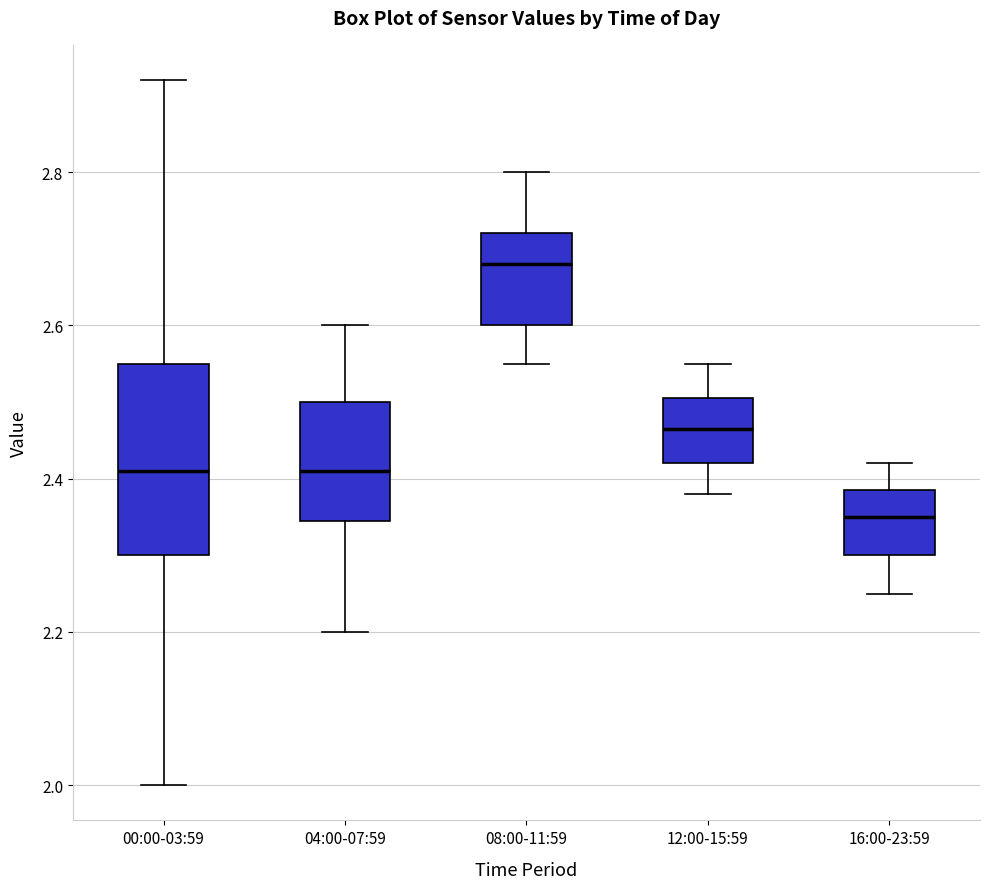

Reading left to right, transcribe this box plot: for each box, give where its median line is, the range the box spans, and where its two whiskers end, as read against the y-axis. The values are not printed on the chart, so give them approximately, as read against the axis.

00:00-03:59: median 2.42, box 2.30 to 2.56, whiskers 2.00 to 2.92
04:00-07:59: median 2.42, box 2.34 to 2.50, whiskers 2.20 to 2.60
08:00-11:59: median 2.68, box 2.60 to 2.72, whiskers 2.56 to 2.80
12:00-15:59: median 2.46, box 2.42 to 2.50, whiskers 2.38 to 2.56
16:00-23:59: median 2.36, box 2.30 to 2.38, whiskers 2.26 to 2.42